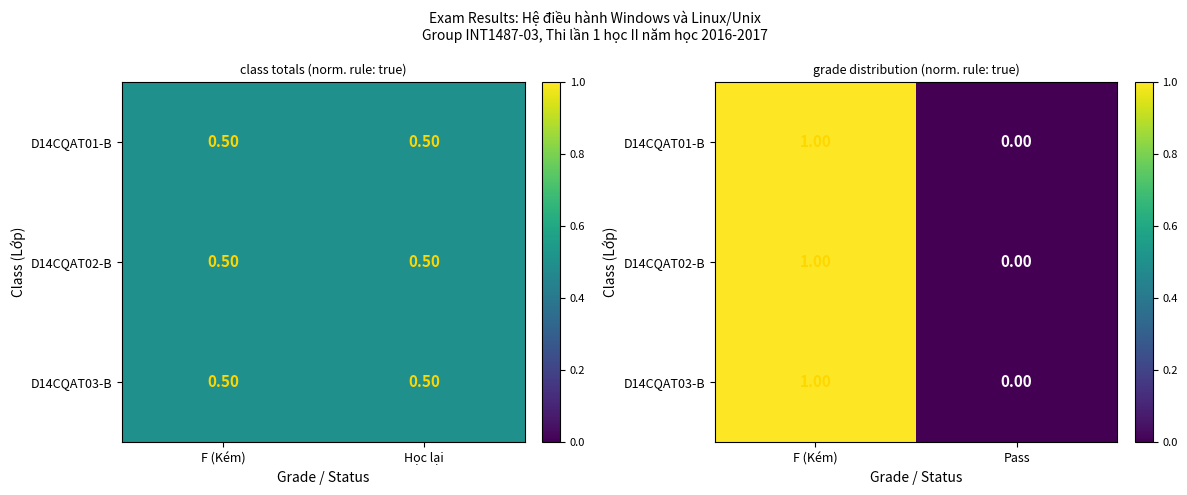

What is the sum of all D14CQAT01-B values?

1